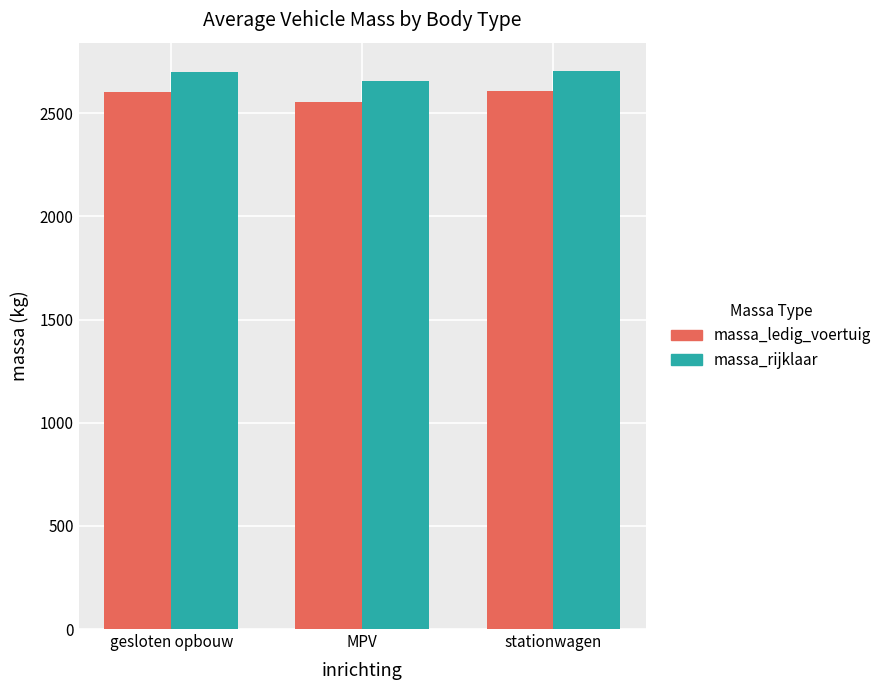

What is the label of the 3rd bar from the left?

stationwagen